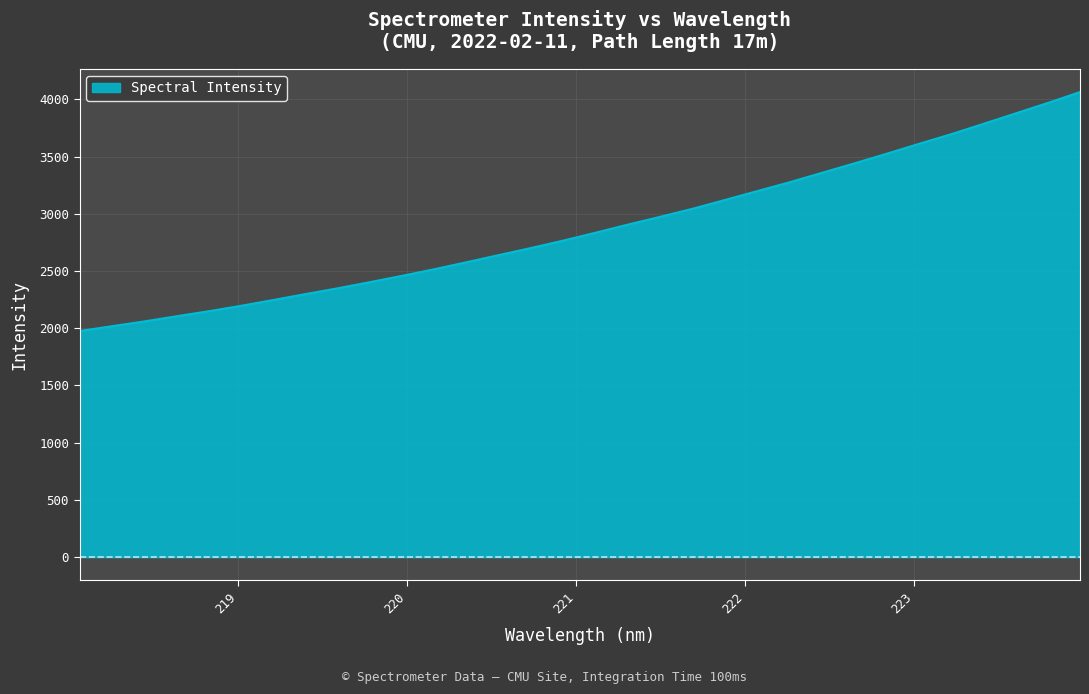

What is the difference between the maximum and minimum values?

2087.9